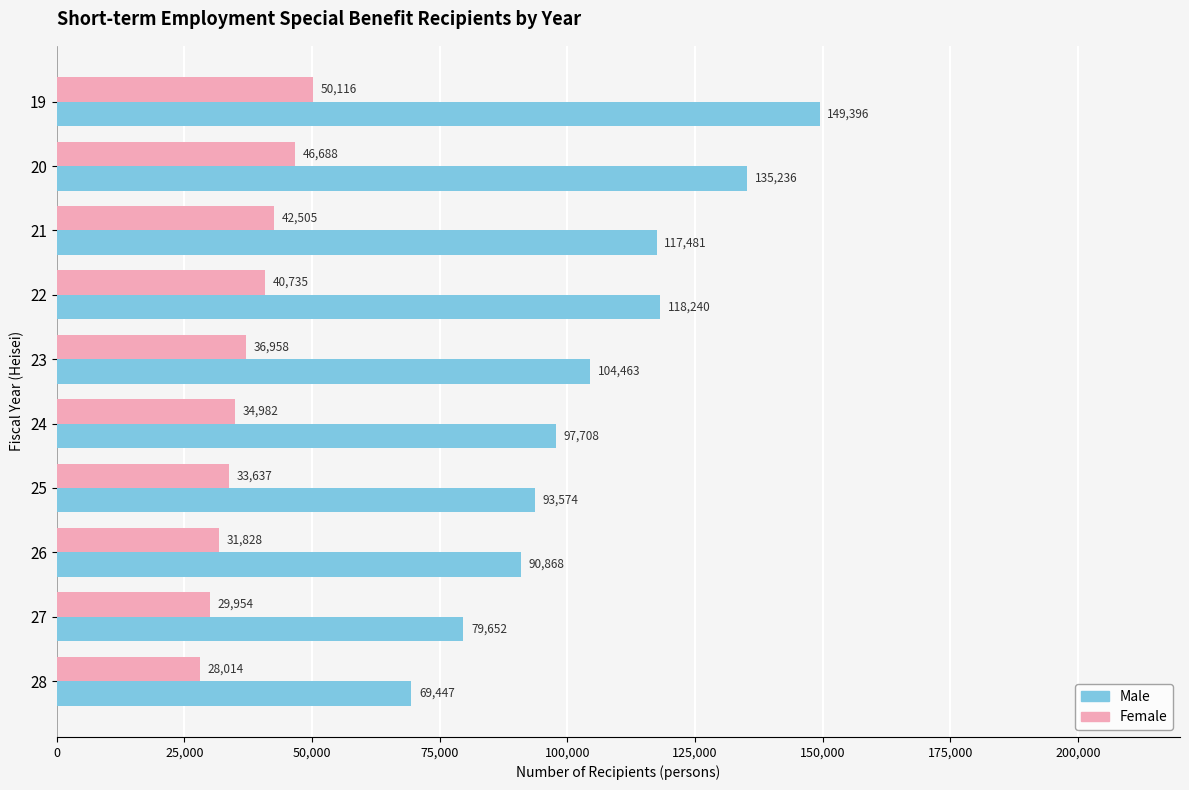

What is the average value of the Female series?

37542